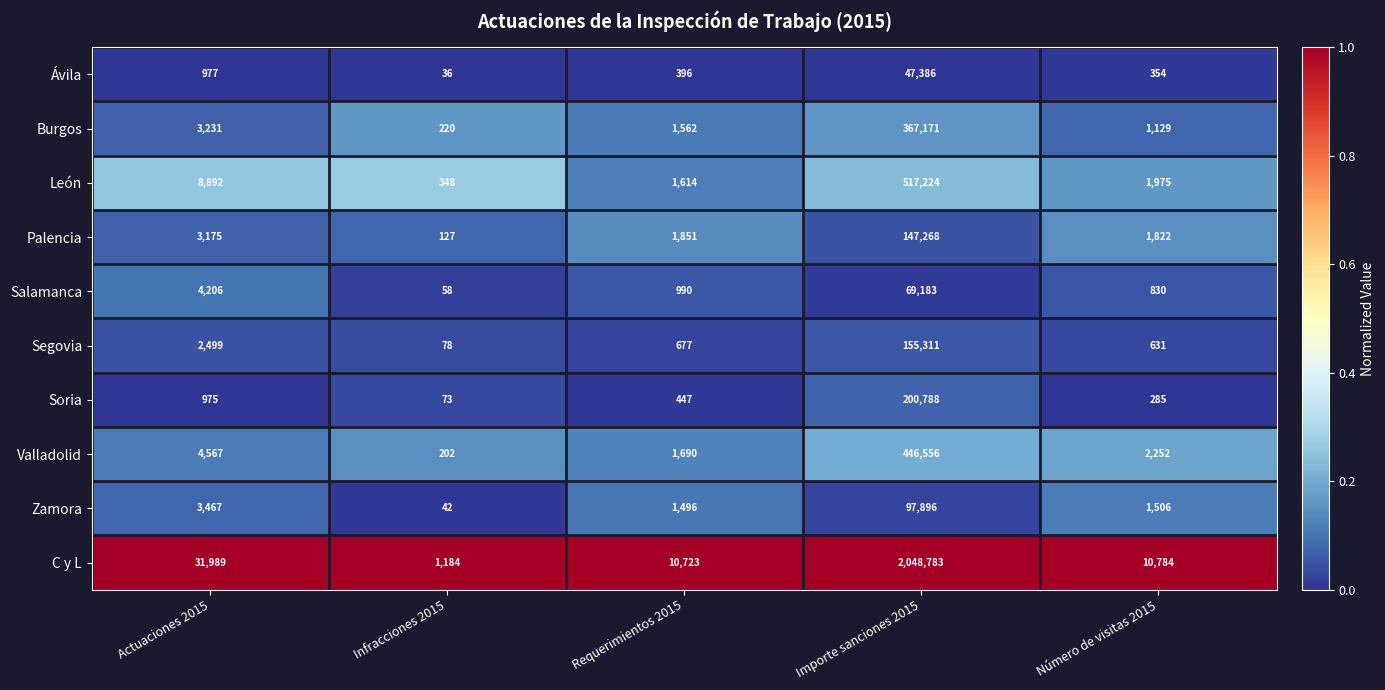

Which series has the widest spread of values?

C y L